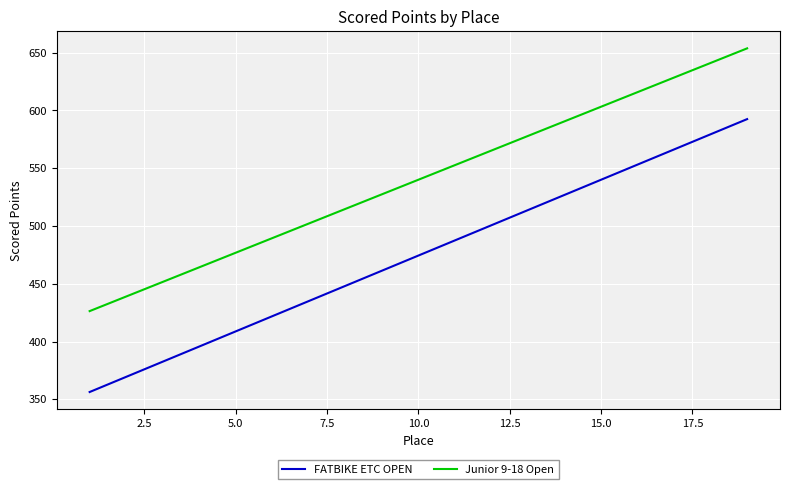

Which series has the widest spread of values?

FATBIKE ETC OPEN